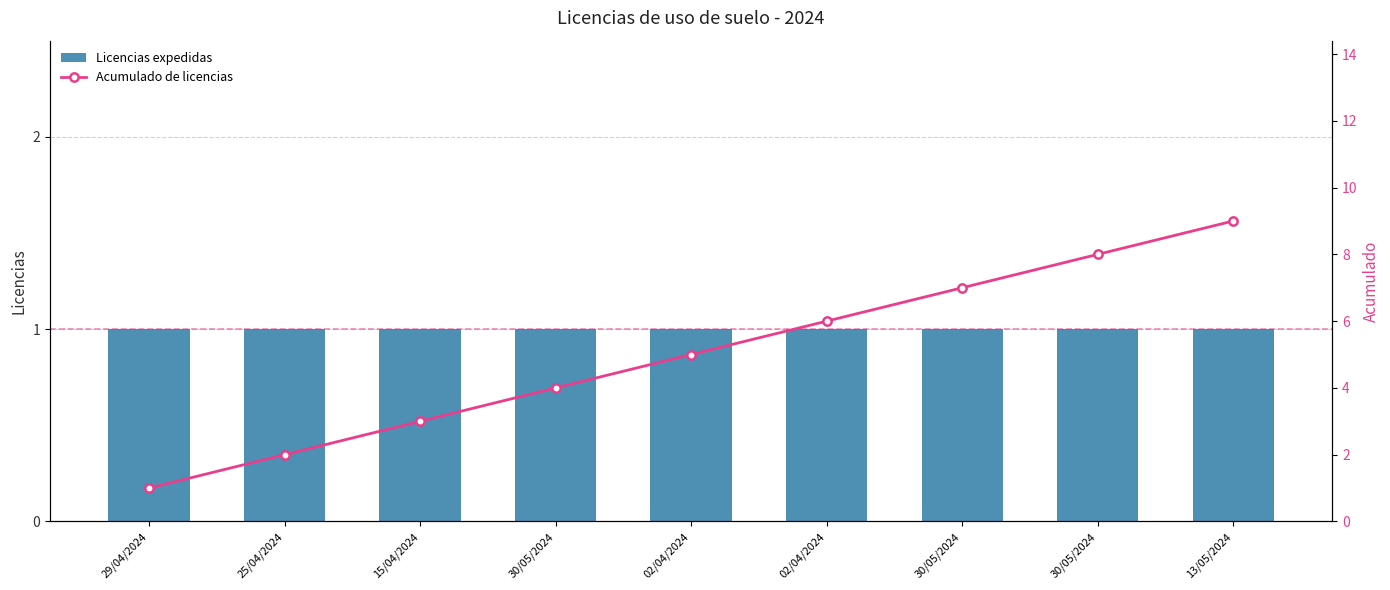

What is the average value of the Acumulado de licencias series?

5